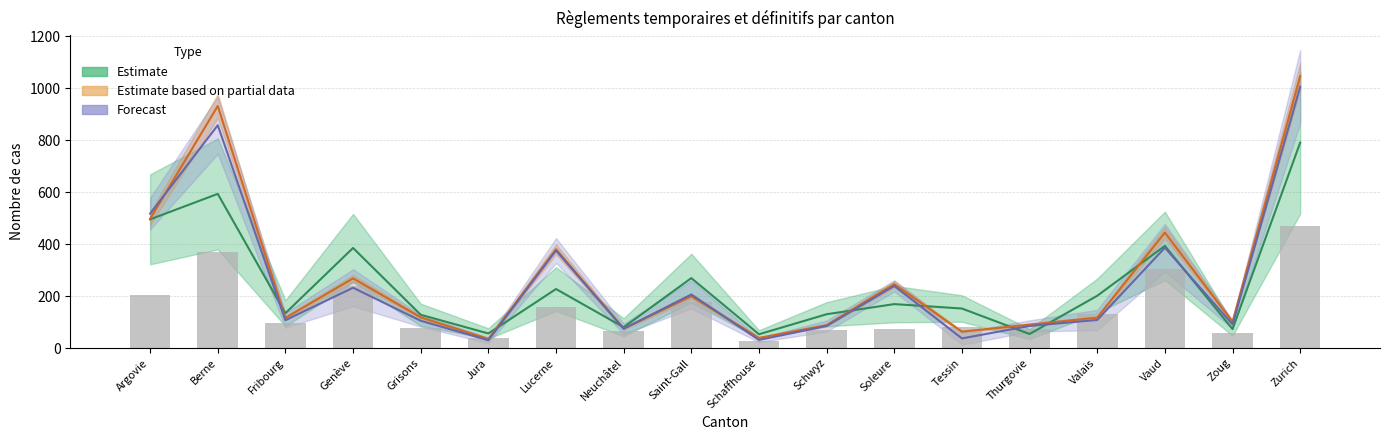

Read the Admissions_provisoires value at Berne, to the nearest 10.

370